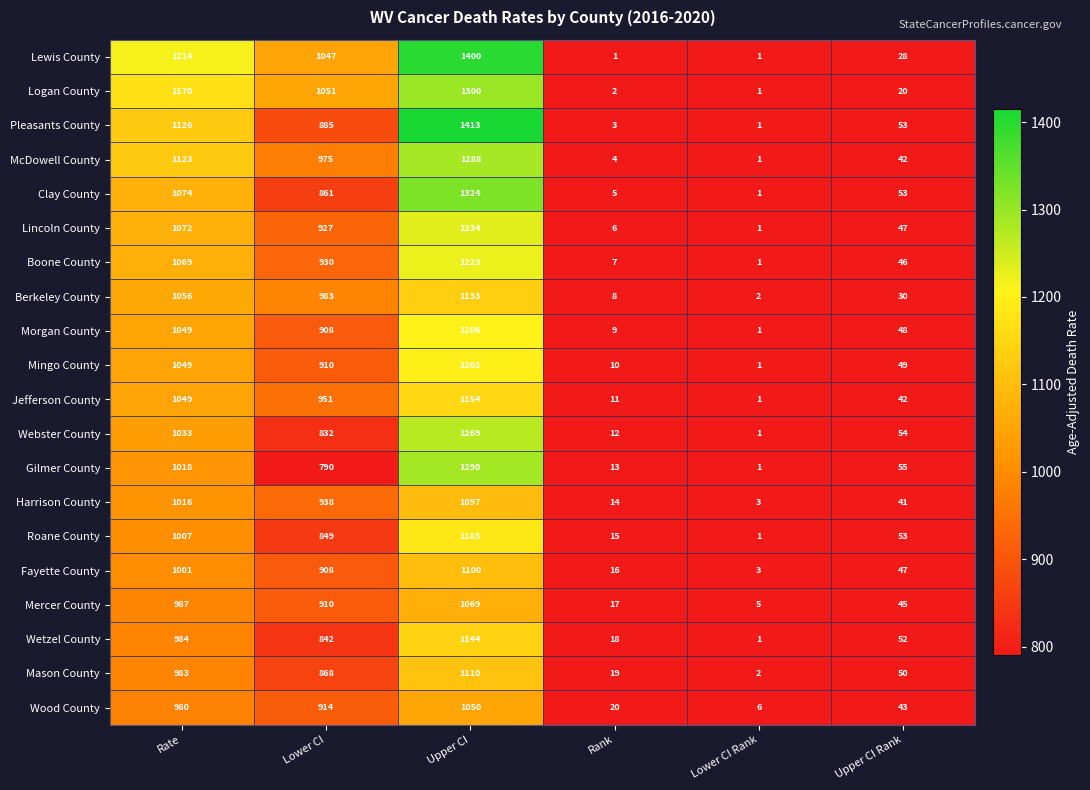

Rank the series by their maximum value, from lowest to highest.

Wood County, Mercer County, Harrison County, Fayette County, Mason County, Berkeley County, Wetzel County, Jefferson County, Roane County, Mingo County, Morgan County, Boone County, Lincoln County, Webster County, McDowell County, Gilmer County, Logan County, Clay County, Lewis County, Pleasants County